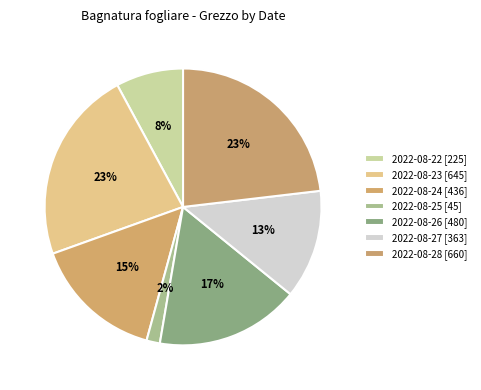

Rank the categories by value from highest to lowest.

2022-08-28, 2022-08-23, 2022-08-26, 2022-08-24, 2022-08-27, 2022-08-22, 2022-08-25